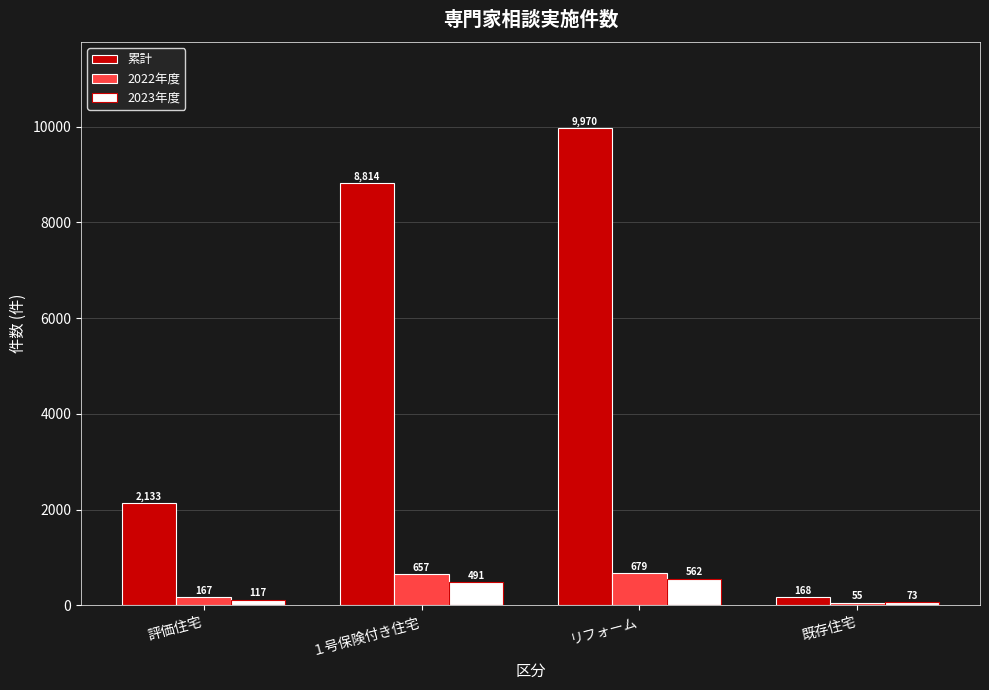

The value of 2022年度 at 既存住宅 is 55. True or false?

True